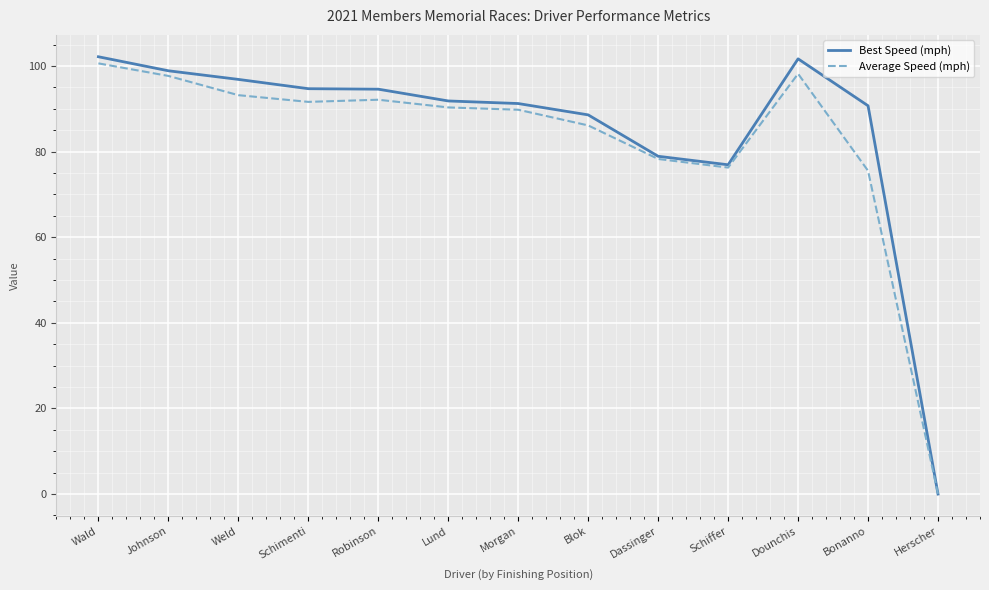

How many lines are shown in the chart?

2